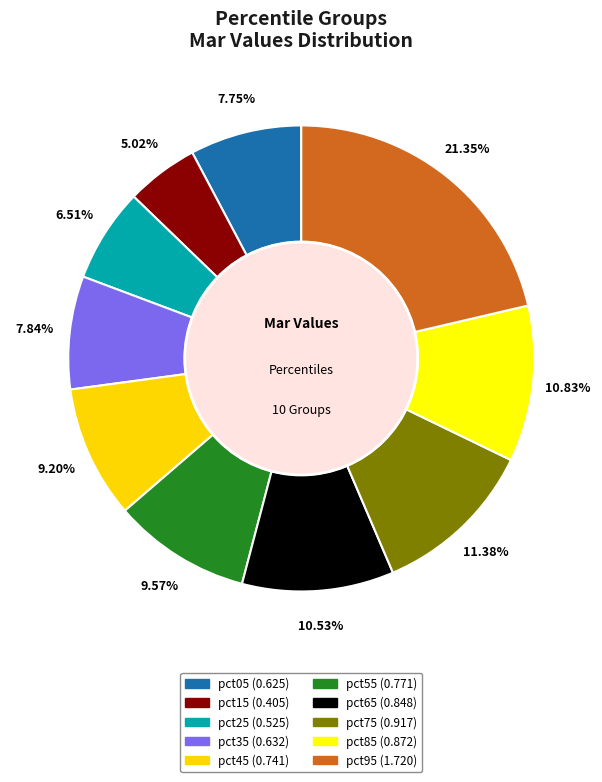

Is there any slice that represents more than half of the pie?

No